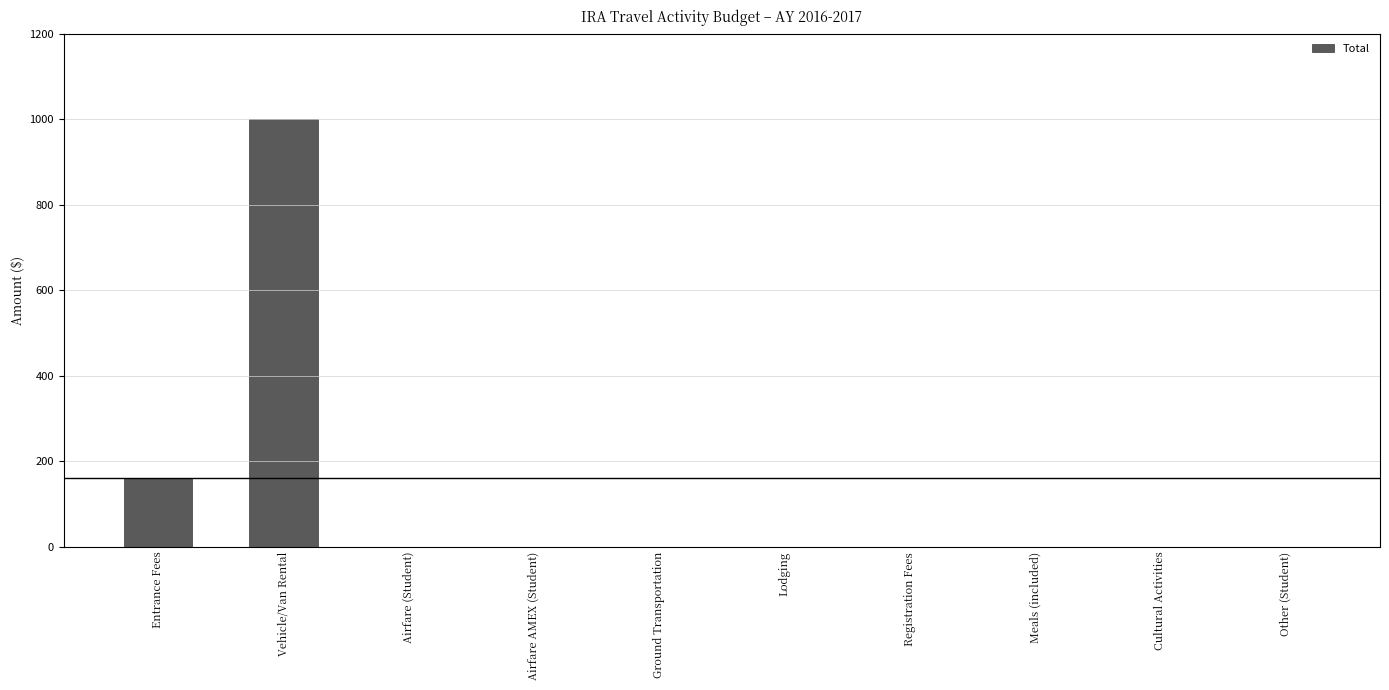

Does the chart contain stacked bars?

No